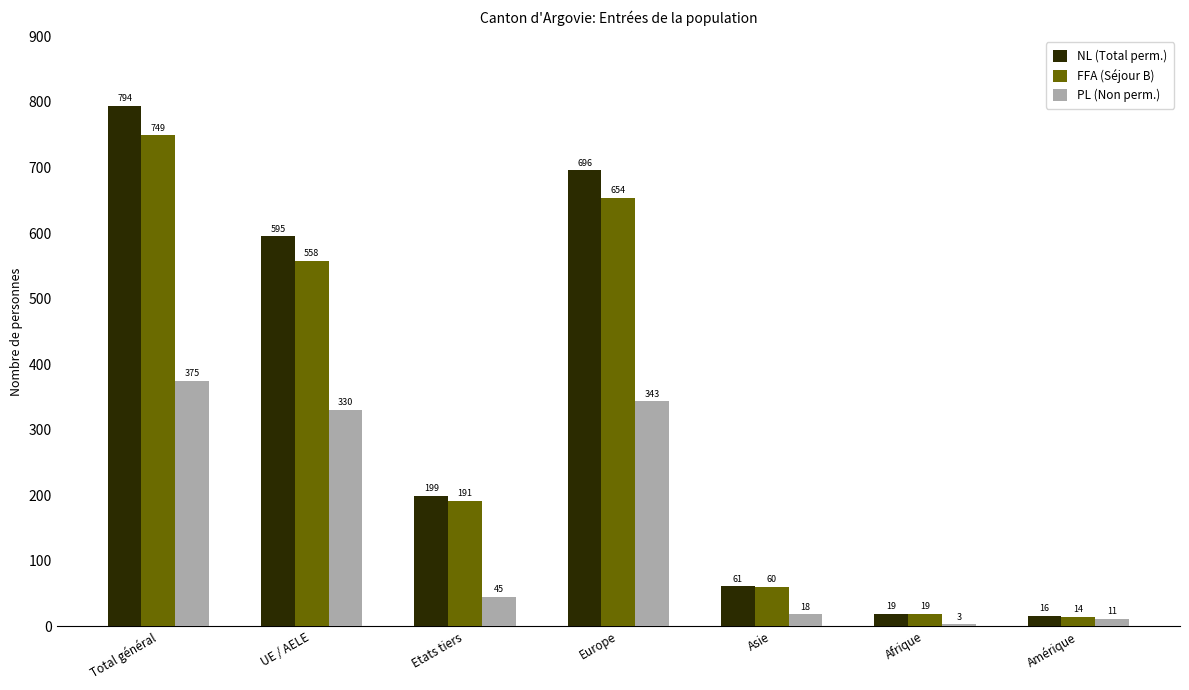

Which series changed the most between Afrique and Amérique?

PL (Non perm.)